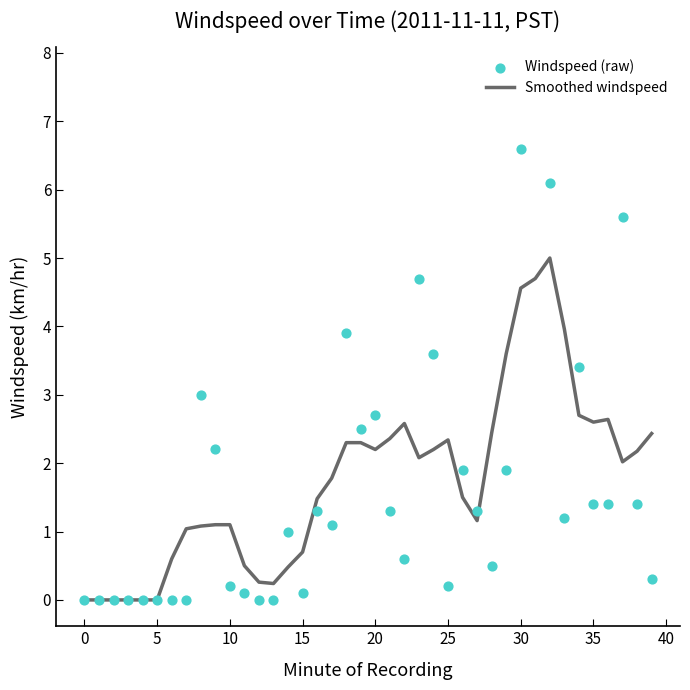

Which series reaches the maximum Y coordinate?

Windspeed (raw)